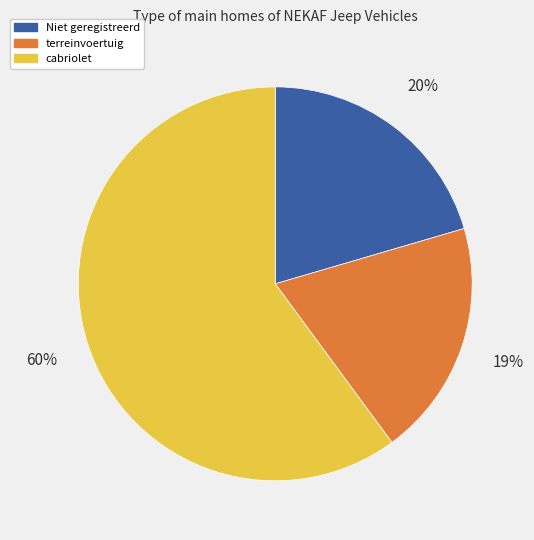

What is the largest slice in the pie chart?

cabriolet